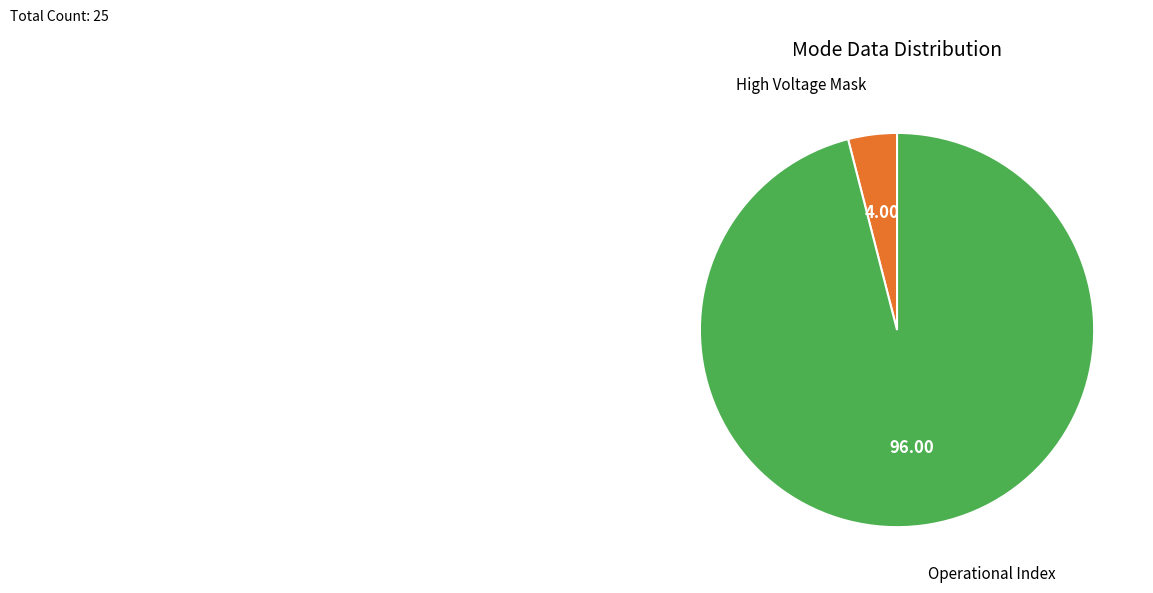

Is there a majority slice in this chart?

Yes